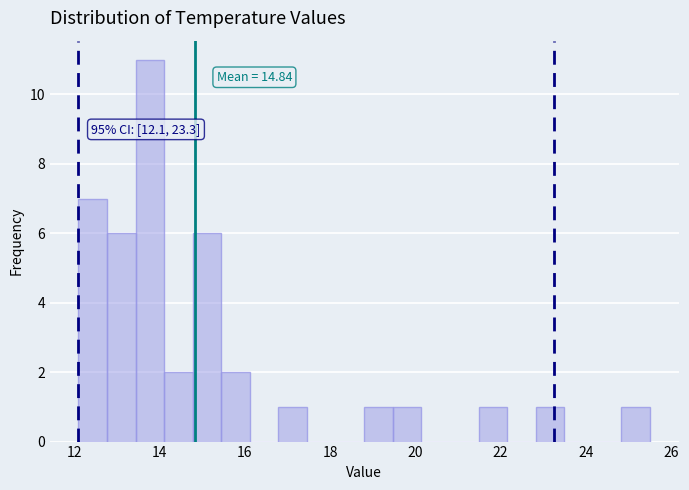

Read against the x-axis, roughly where is the centre of the tallest bar?

13.8